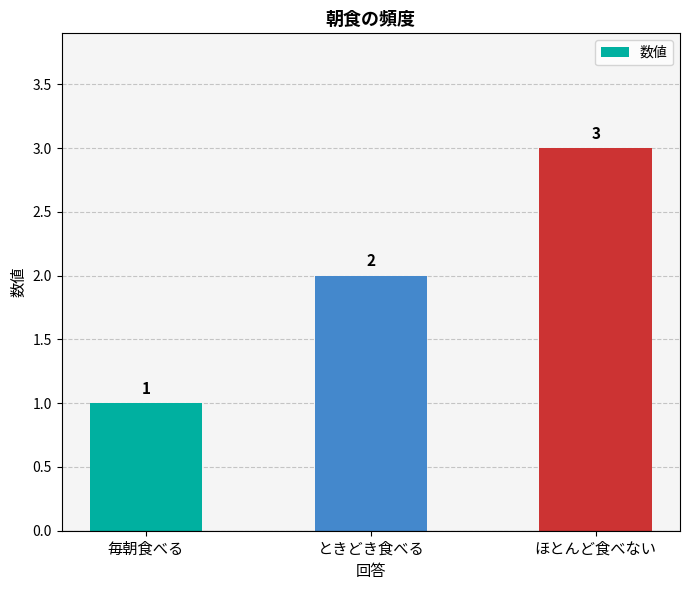

Where is the data nearest to the value 2?

ときどき食べる